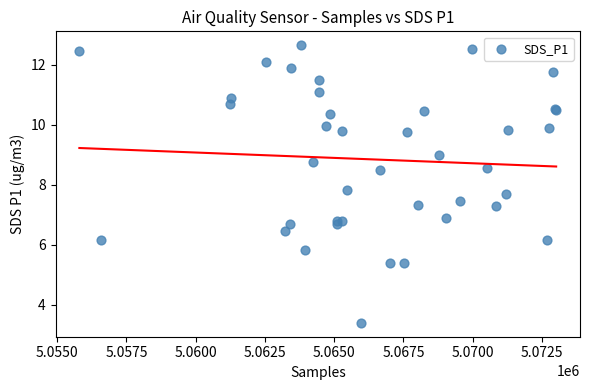

What Y value in the scatter plot is closest to 8?

7.8